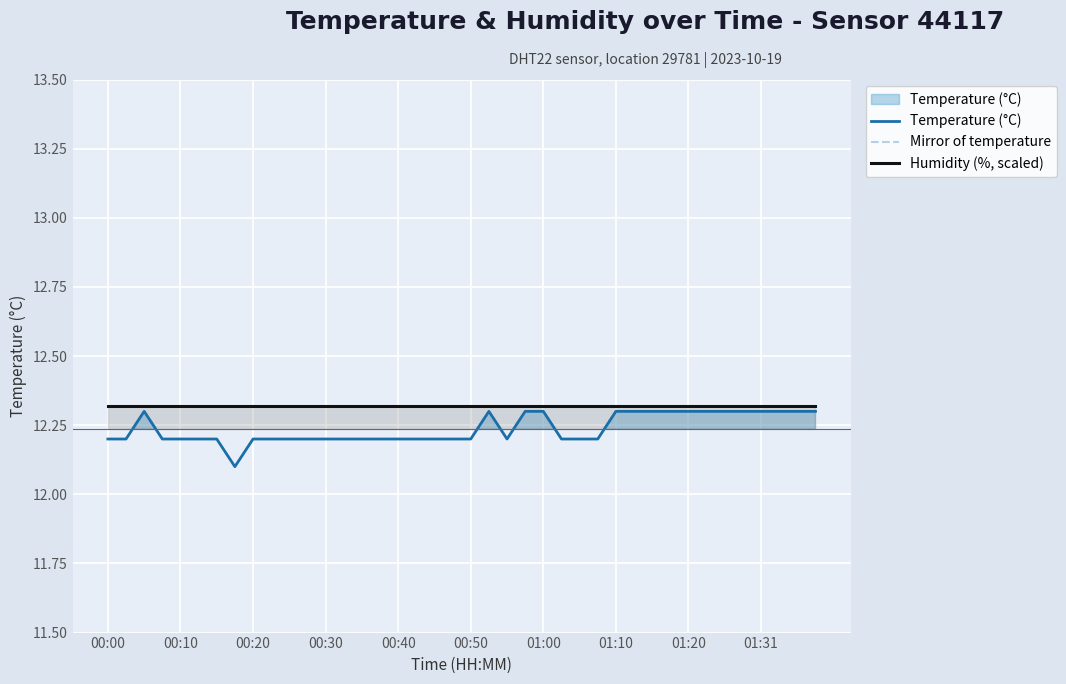

Which has a higher value, 17 or 21?

21